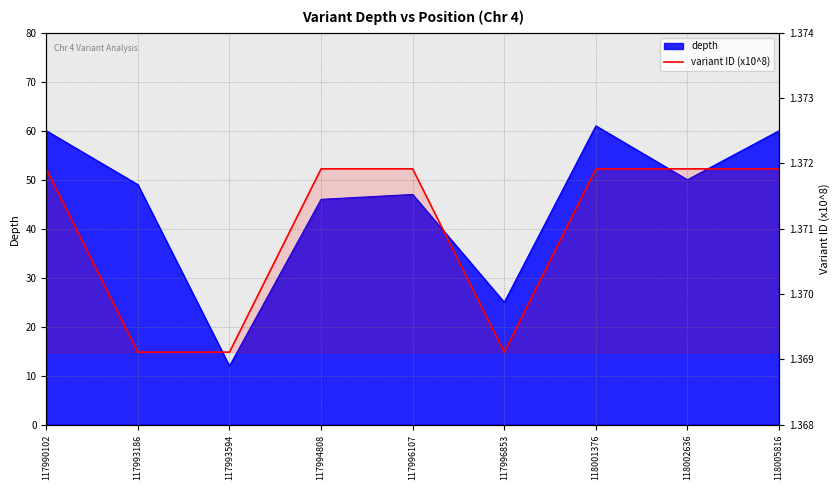

Count the values in the range 1 to 2.

9